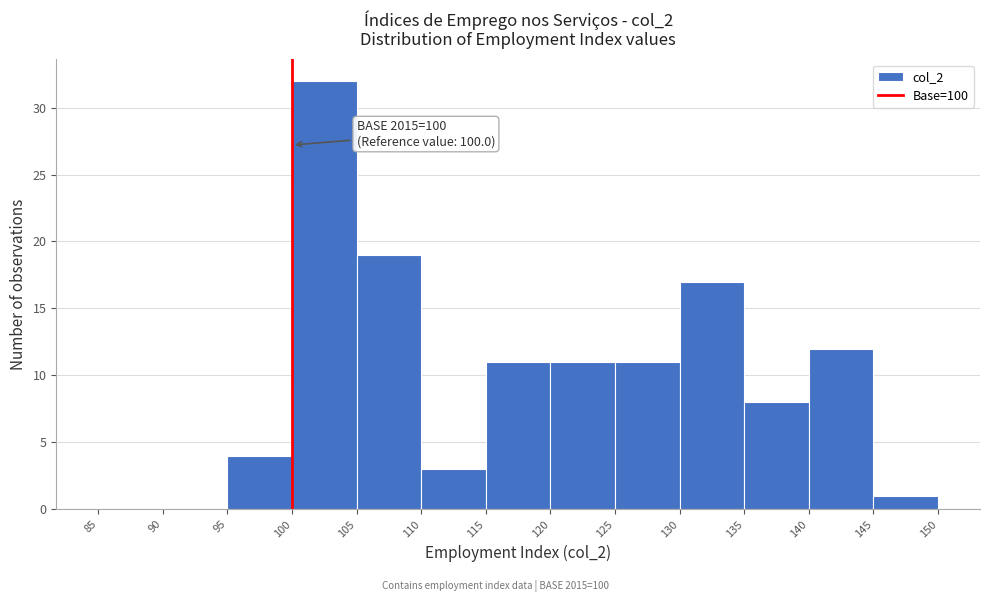

Which range on the x-axis has the tallest bar?

100 to 105